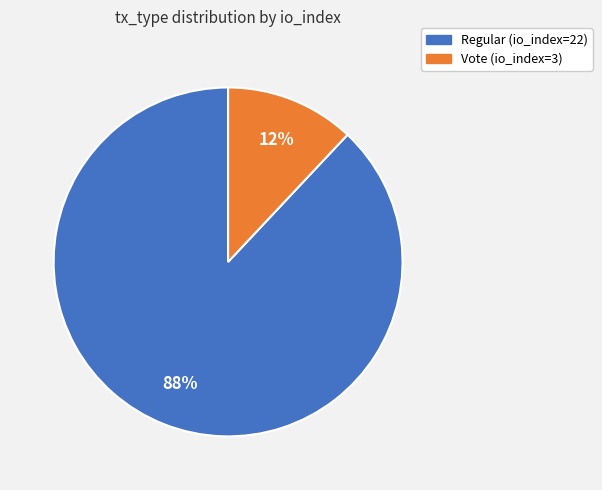

What is the smallest slice in the pie chart?

Vote (io_index=3)